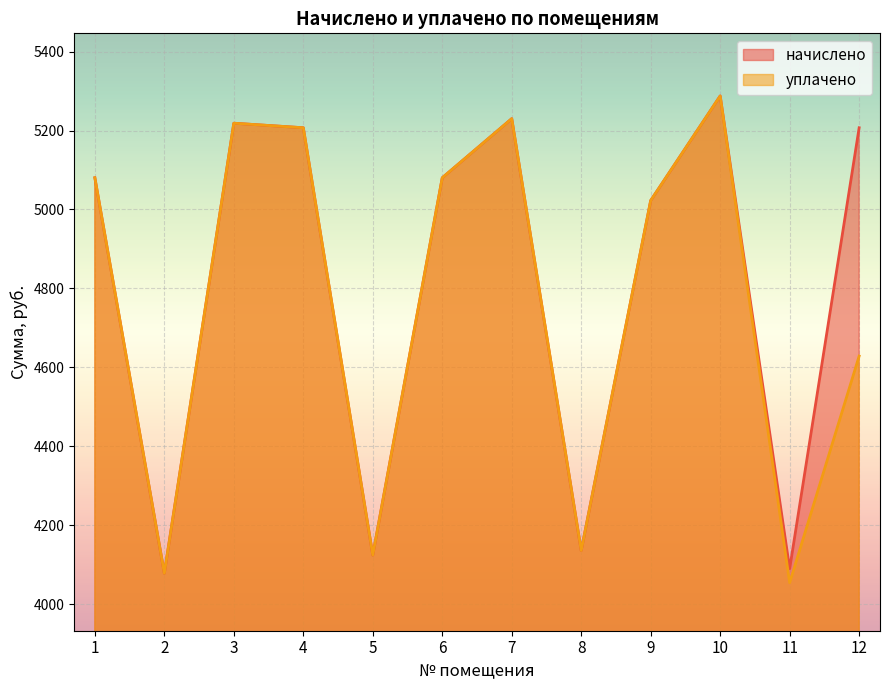

How many lines are shown in the chart?

2